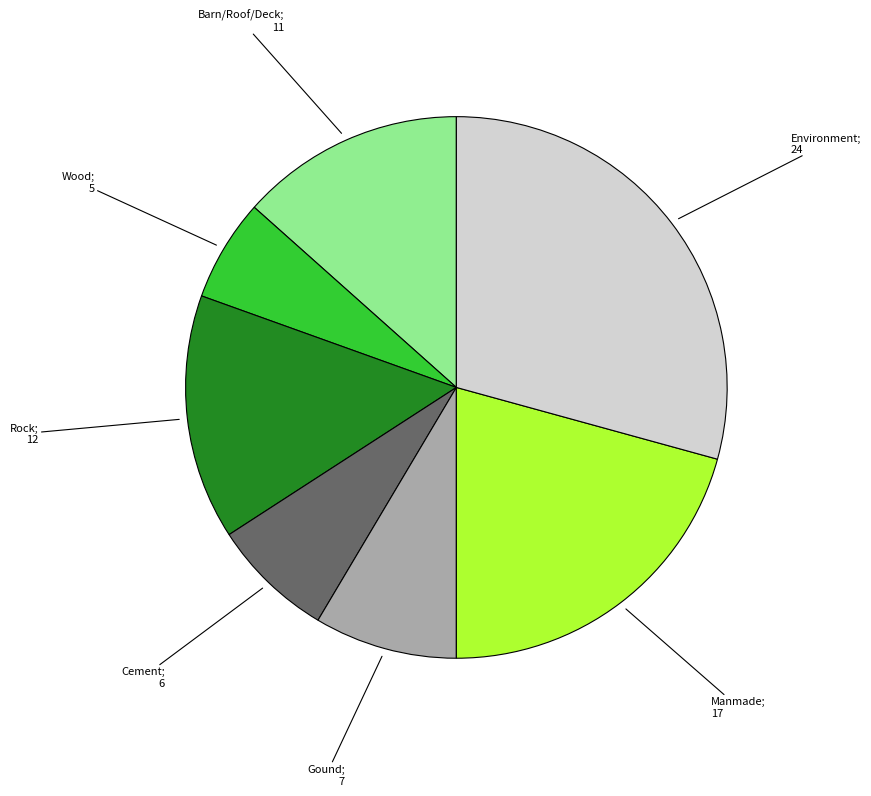

Does any single category account for the majority?

No